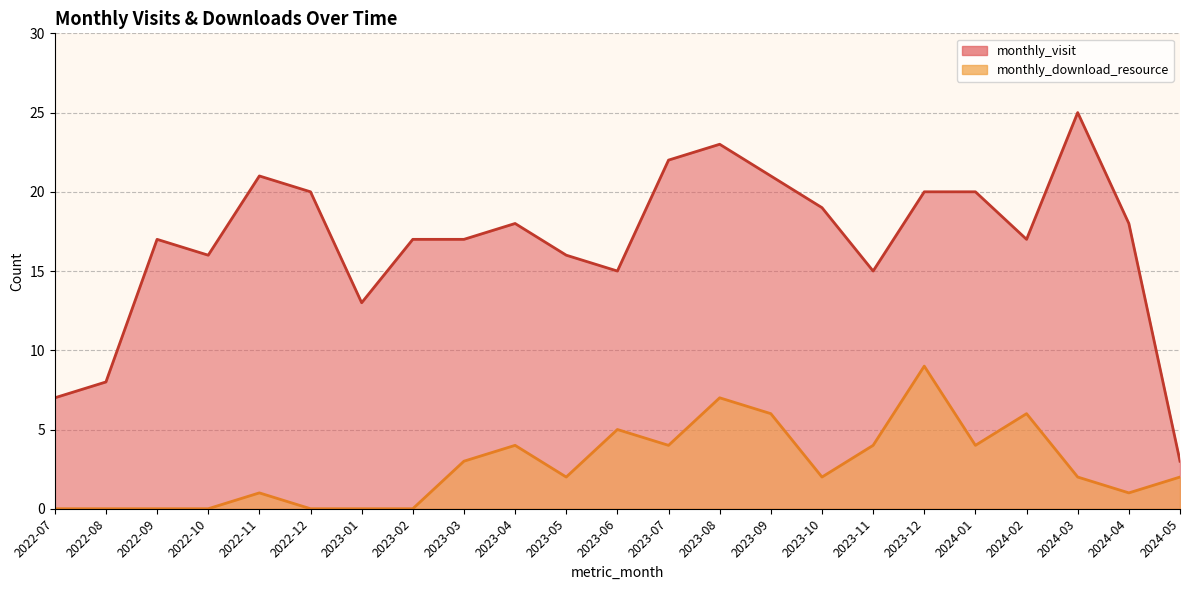

Rank the series by their maximum value, from lowest to highest.

monthly_download_resource, monthly_visit